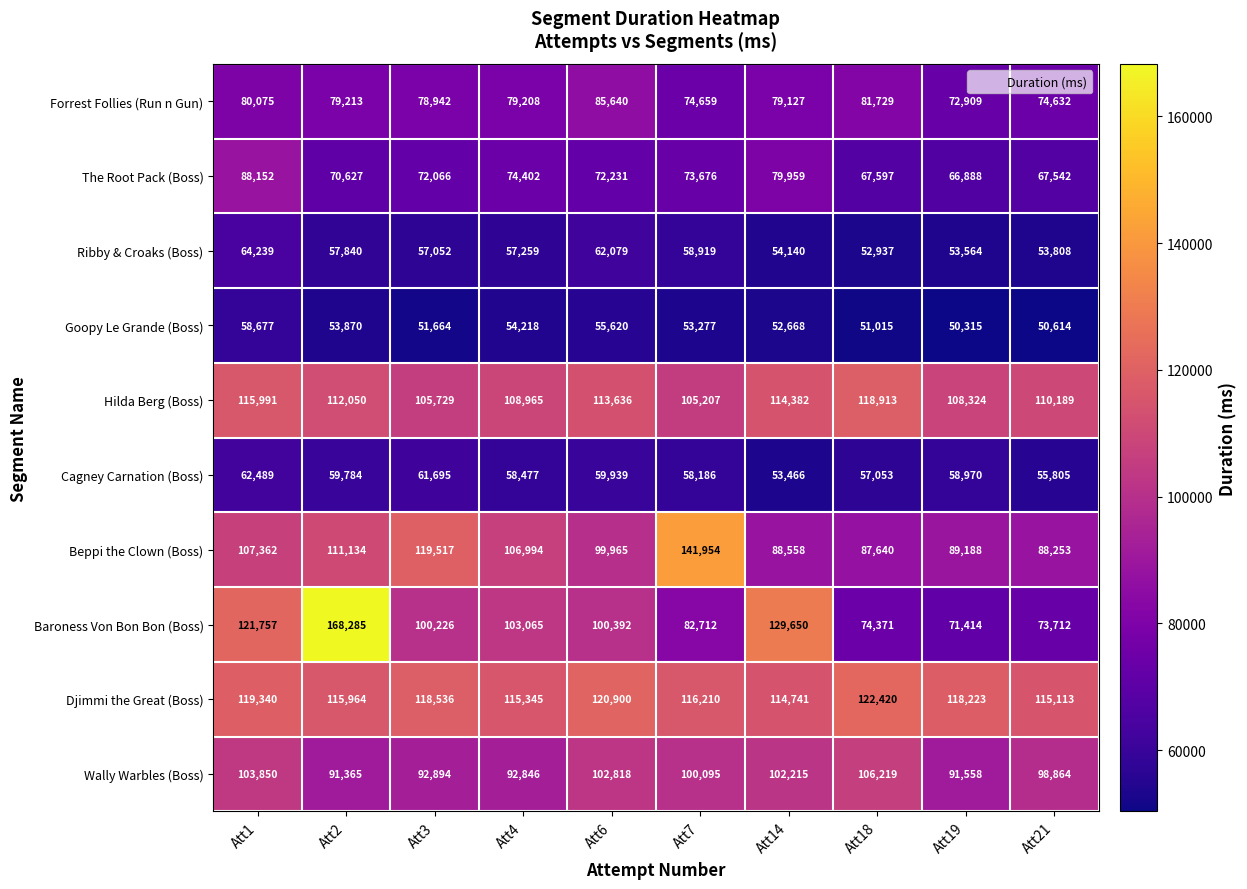

Between Att14 and Att21, which series saw the biggest shift?

Baroness Von Bon Bon (Boss)